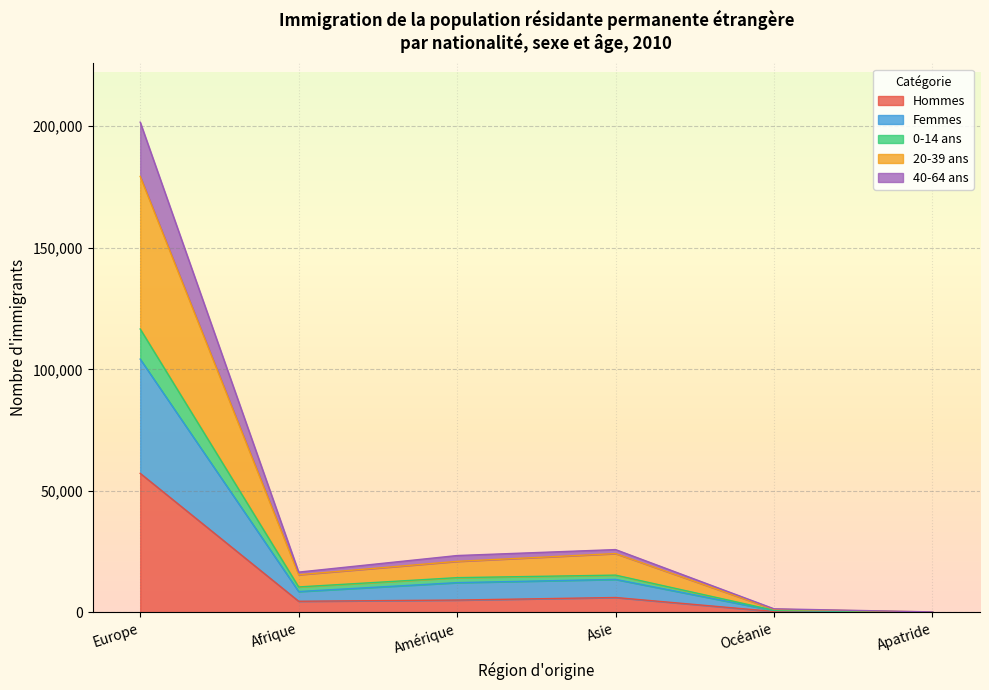

True or false: Hommes has a value of 5078 at Amérique.

True